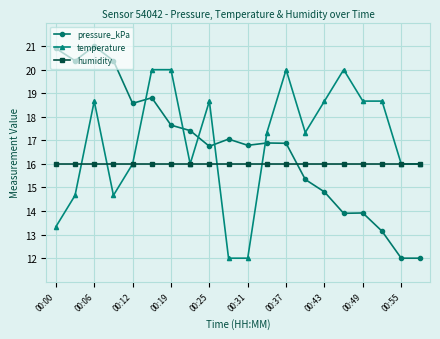

True or false: pressure_kPa and humidity intersect in this chart.

True